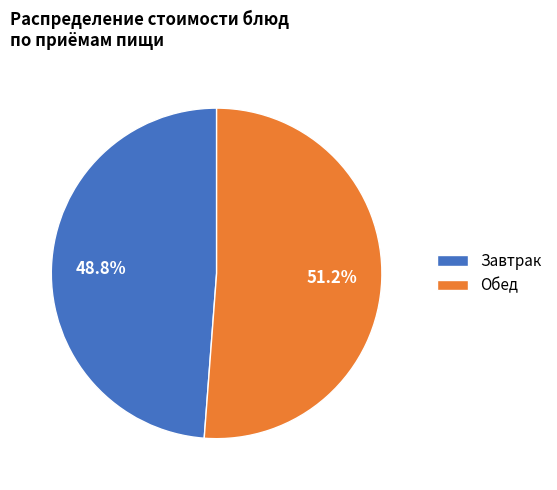

Is there a majority slice in this chart?

Yes